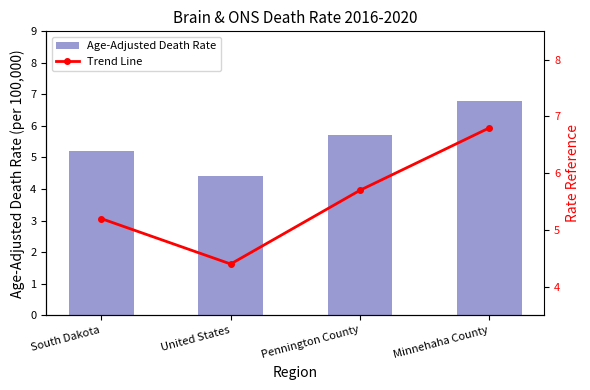

How many groups of bars are there?

4